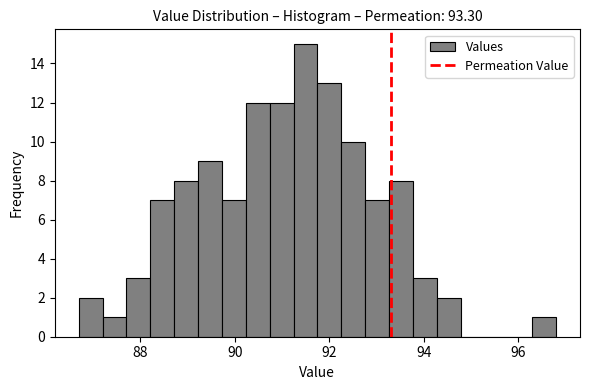

Around what value on the x-axis is the tallest bar? Give the approximate position of its centre, as read against the axis.

91.4